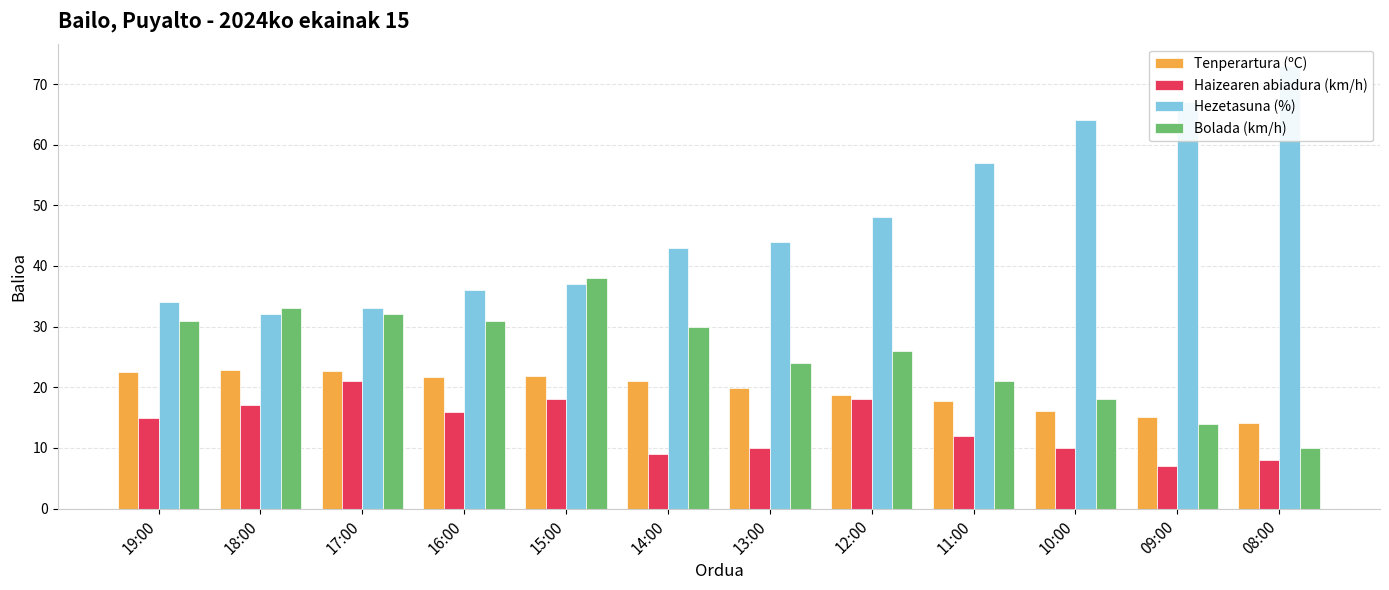

What is the difference between the Haizearen abiadura (km/h) values at 11:00 and 18:00?

5.0